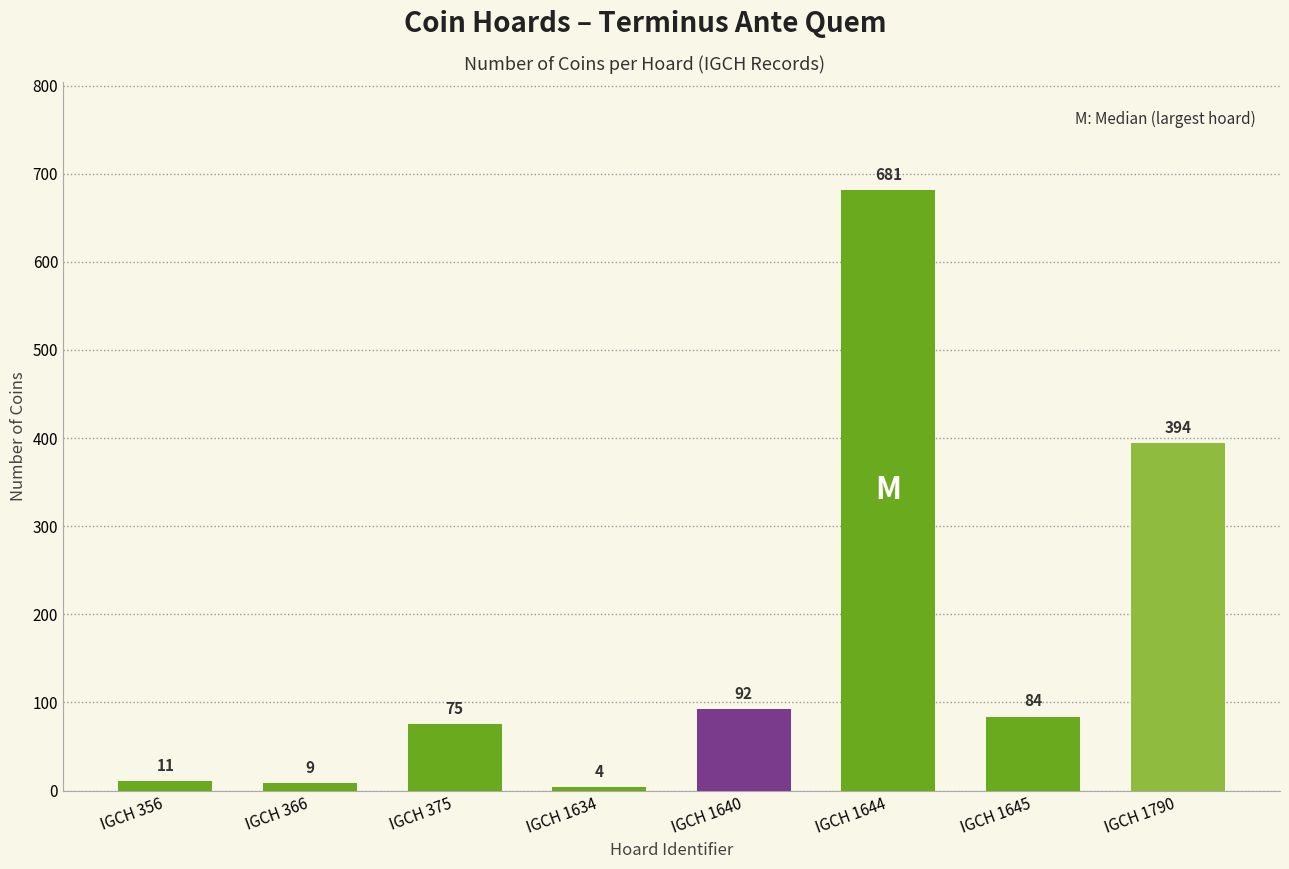

What is the value of the 4th bar from the left?

4